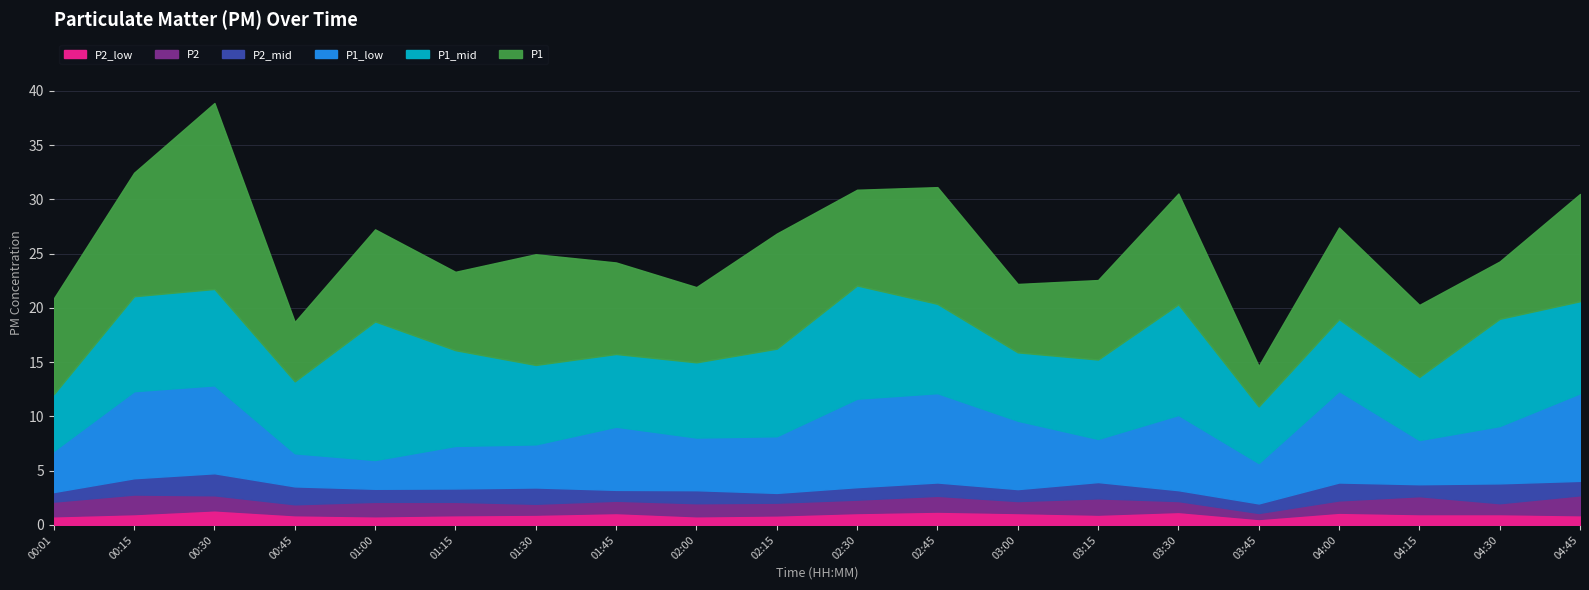

The P2_mid series shows 0.3 at 02:15. True or false?

False